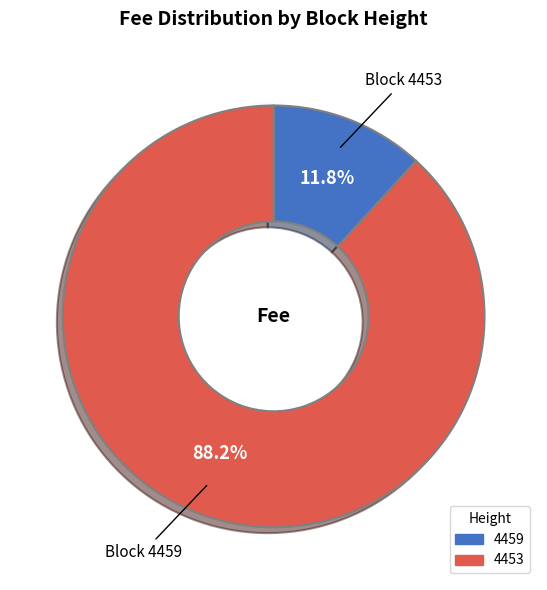

Which category has the biggest portion of the pie?

4453